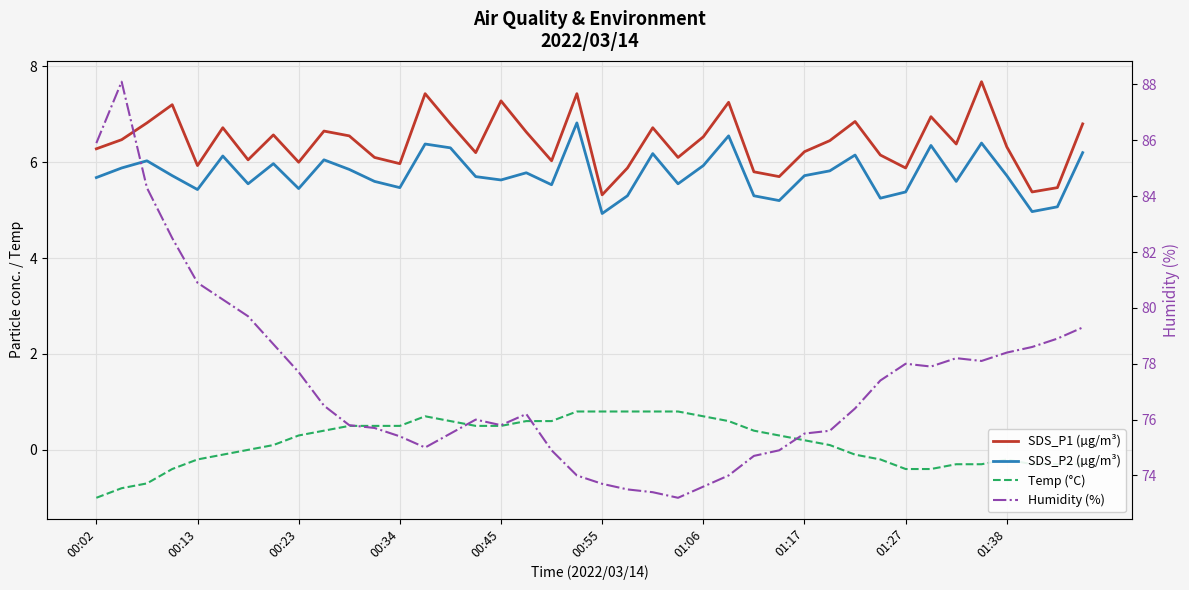

Between 01:06 and 19, which series saw the biggest shift?

Humidity (%)